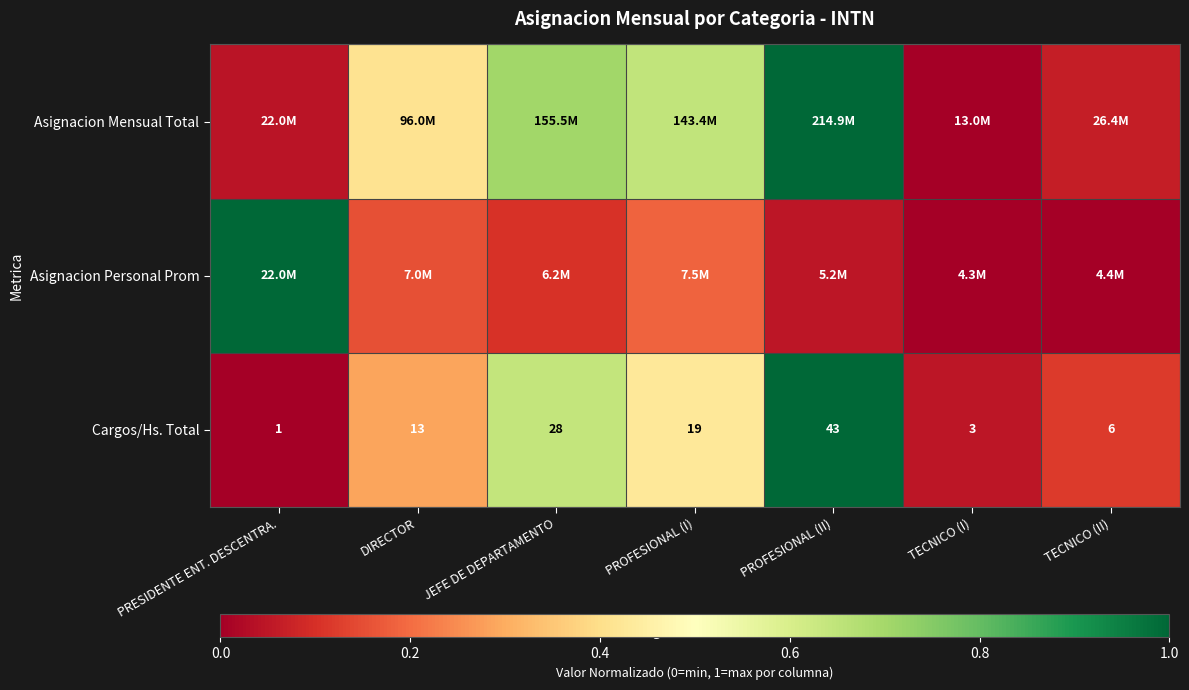

Where is Cargos/Hs. Total nearest to the value 22?

PROFESIONAL (I)